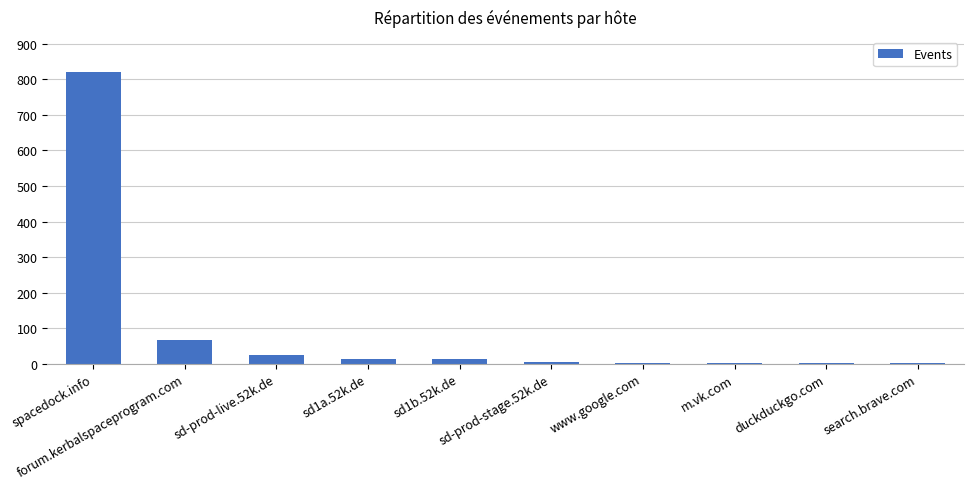

What is the change in value from spacedock.info to sd-prod-live.52k.de?

-796